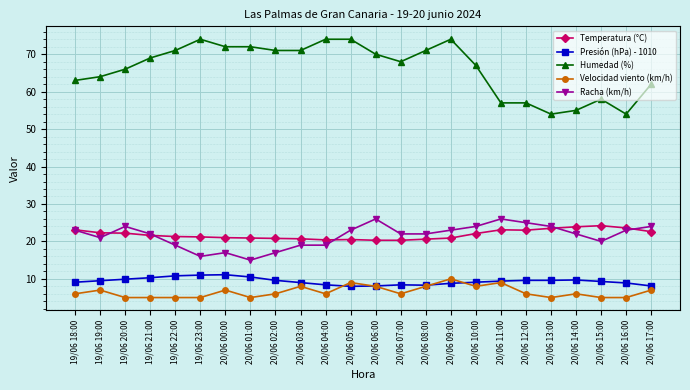

What are all the series names shown in the legend?

Temperatura (°C), Presión (hPa) - 1010, Humedad (%), Velocidad viento (km/h), Racha (km/h)